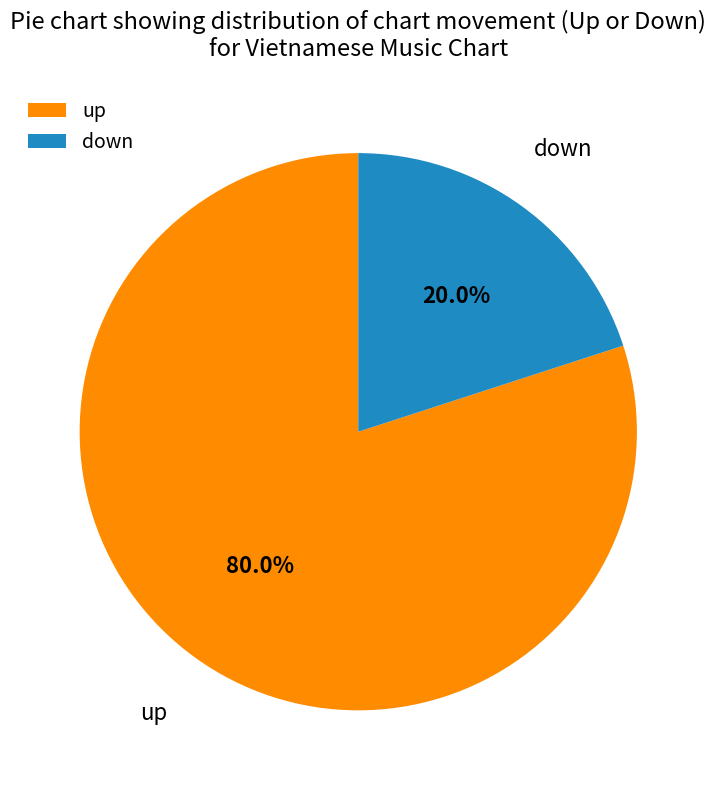

Do up and down together represent more than half of the pie?

Yes